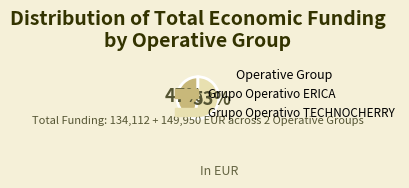

Between Grupo Operativo TECHNOCHERRY and Grupo Operativo ERICA, which is larger?

Grupo Operativo TECHNOCHERRY